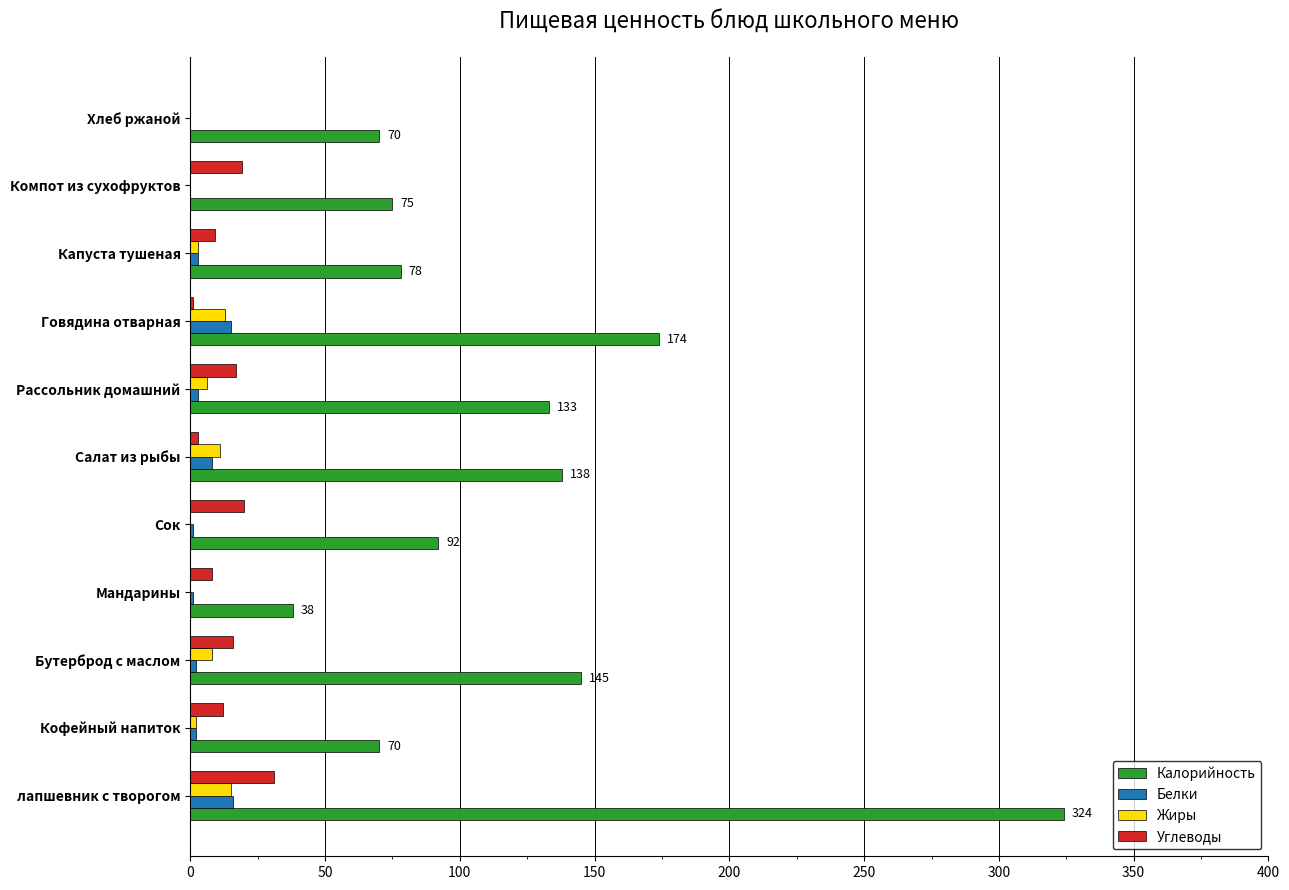

At which category is the sum across all series the highest?

лапшевник с творогом